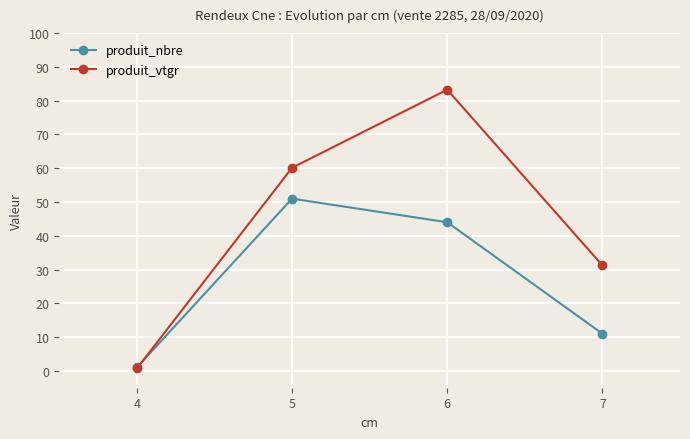

Is the value of produit_nbre at 4 greater than the value of produit_vtgr at 6?

No